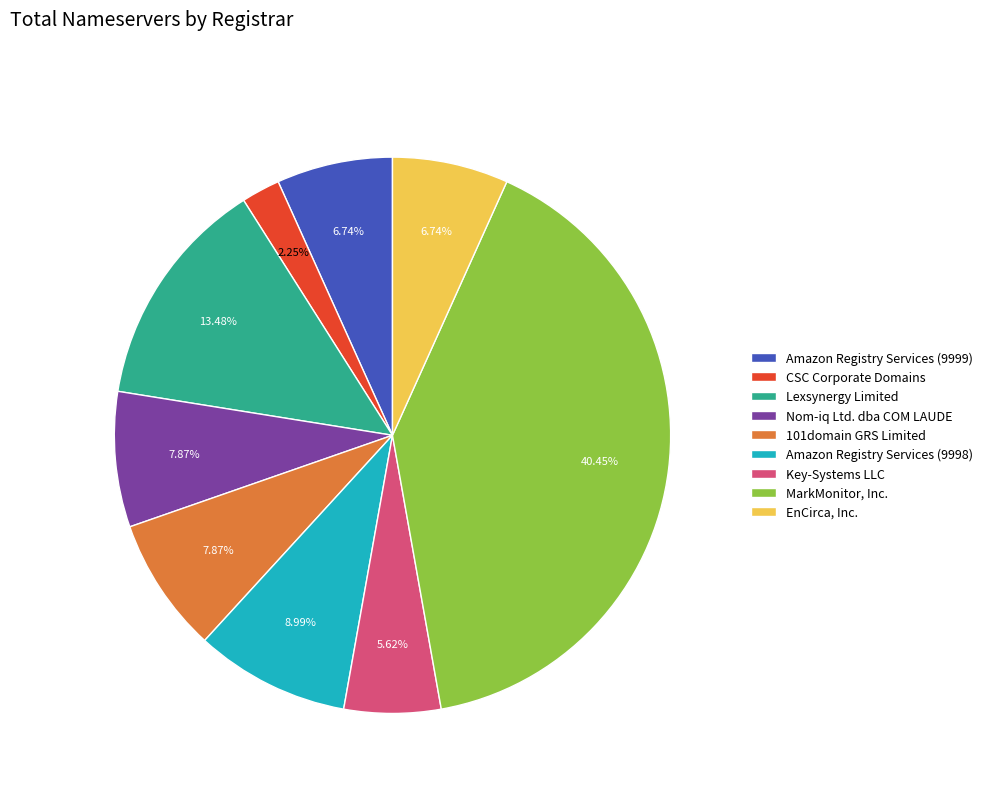

Count the number of slices in the pie.

9